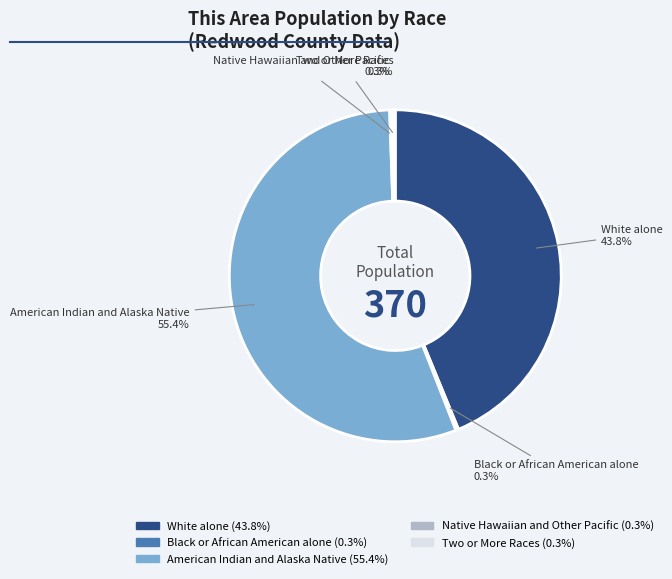

Does any single category account for the majority?

Yes